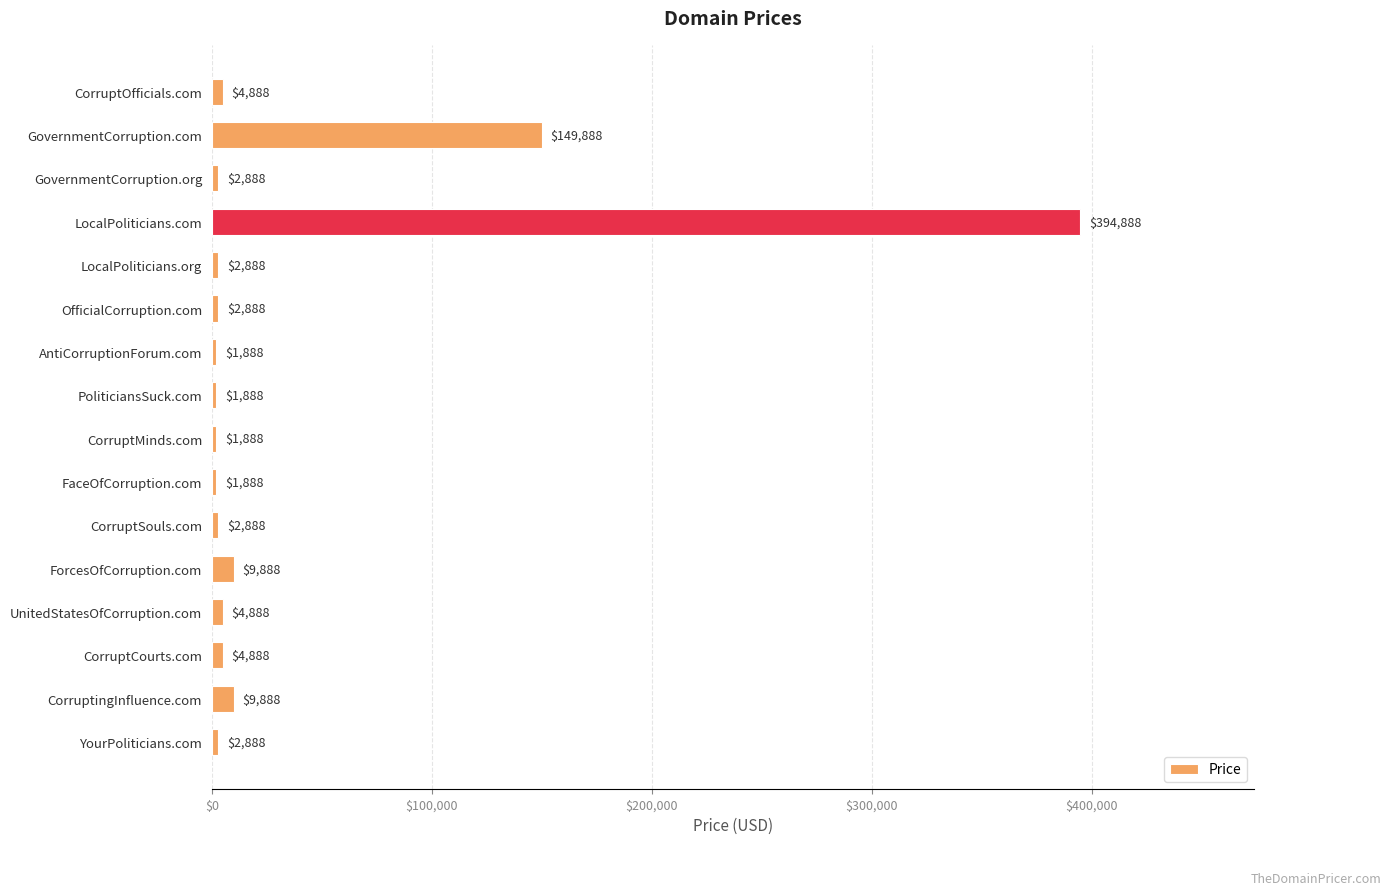

Between GovernmentCorruption.com and FaceOfCorruption.com, which is larger?

GovernmentCorruption.com